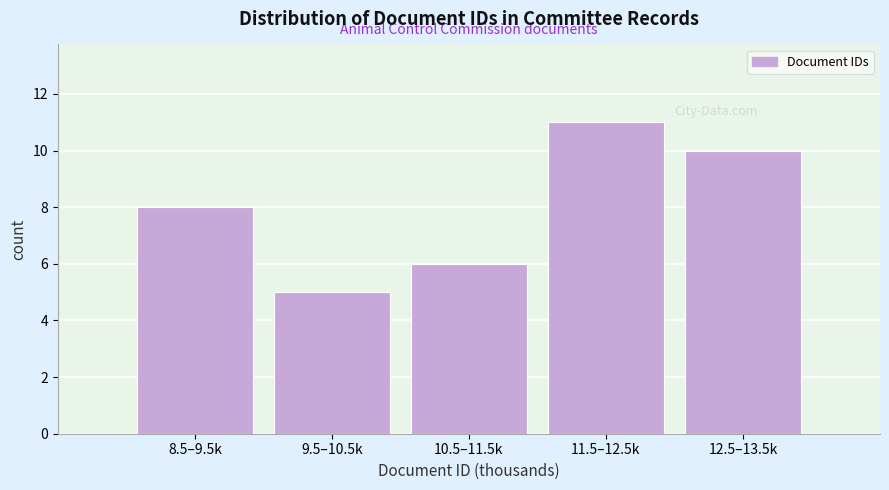

Reading left to right, list all the values displayed in this chart.

8	5	6	11	10